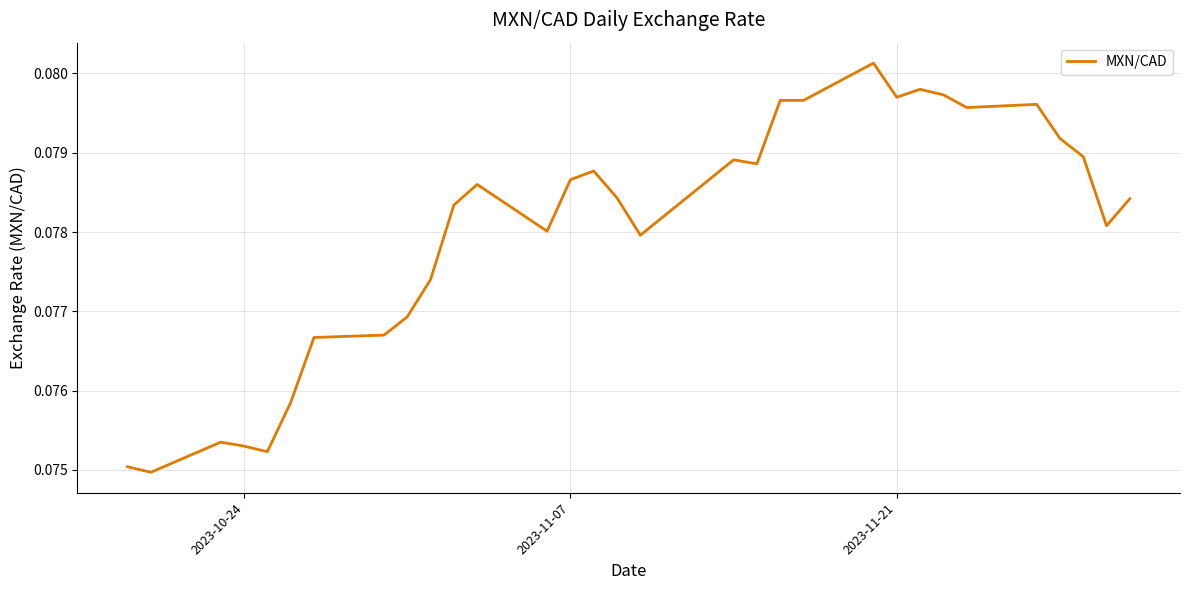

What is the greatest value displayed?

0.1